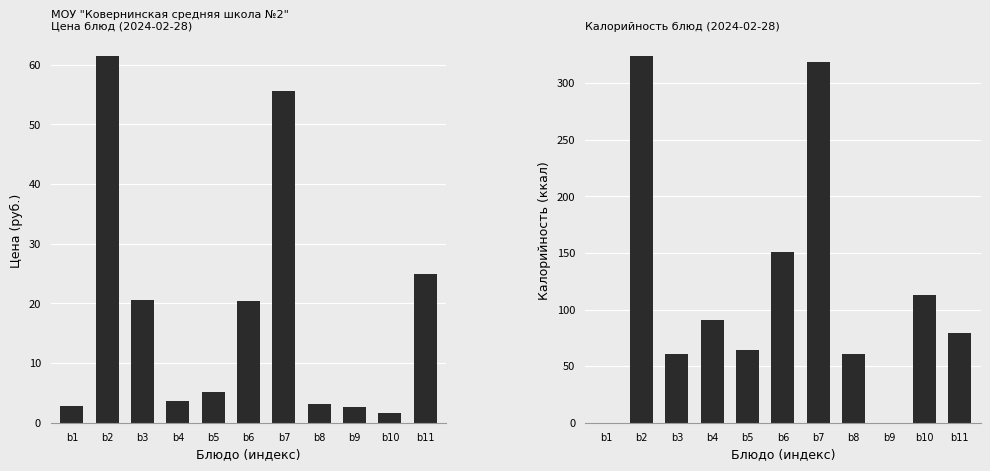

What are all the series names shown in the legend?

Цена, Калорийность